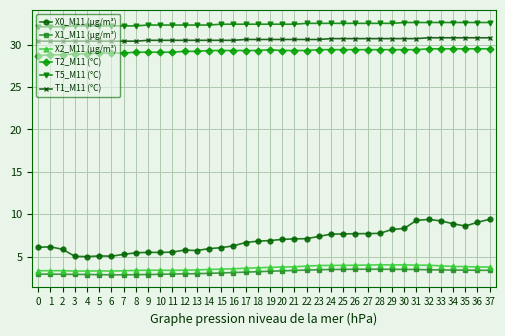

The value of T2_M11 (°C) at 5 is 38.6. True or false?

False